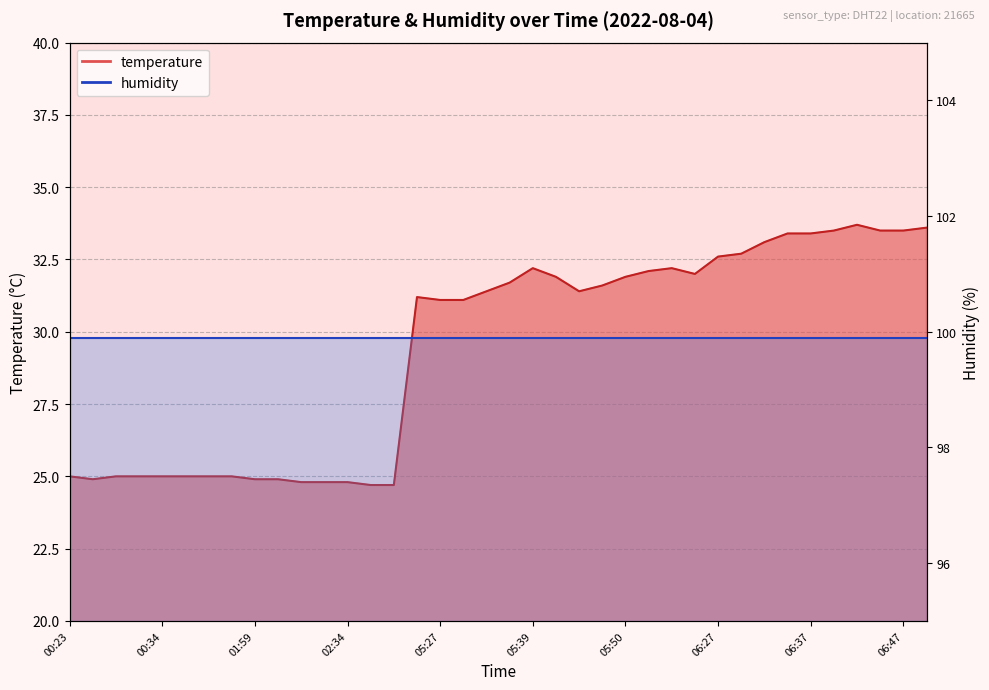

Which category has the lowest value across all series?

02:36